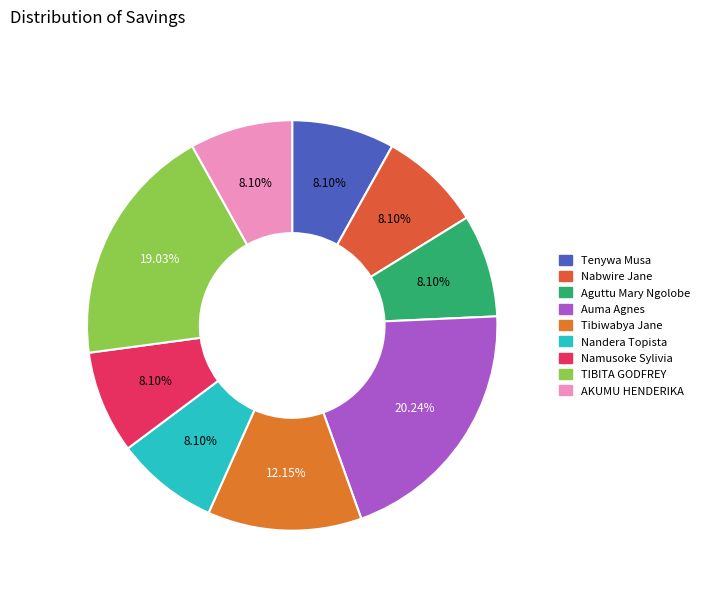

How many segments does this pie chart have?

9